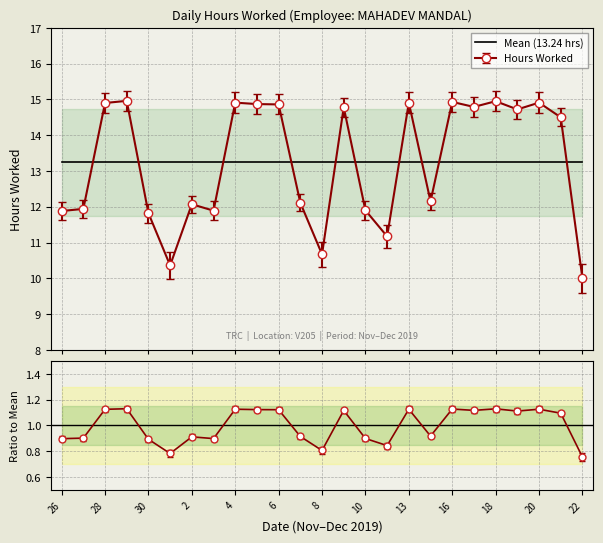

Approximately how many times larger is the value at 5 compared to 19?

1.0